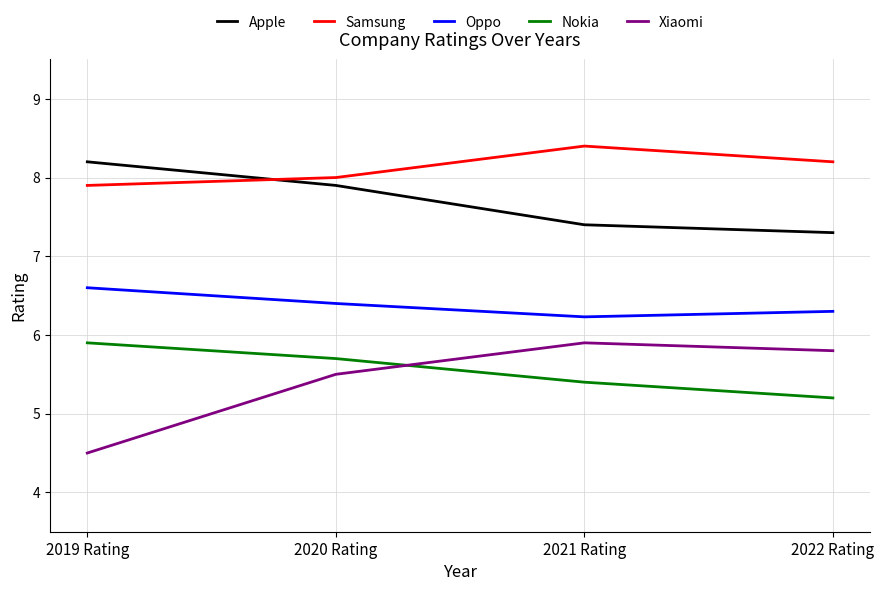

Rank the series at 2021 Rating from highest to lowest value.

Samsung, Apple, Oppo, Xiaomi, Nokia